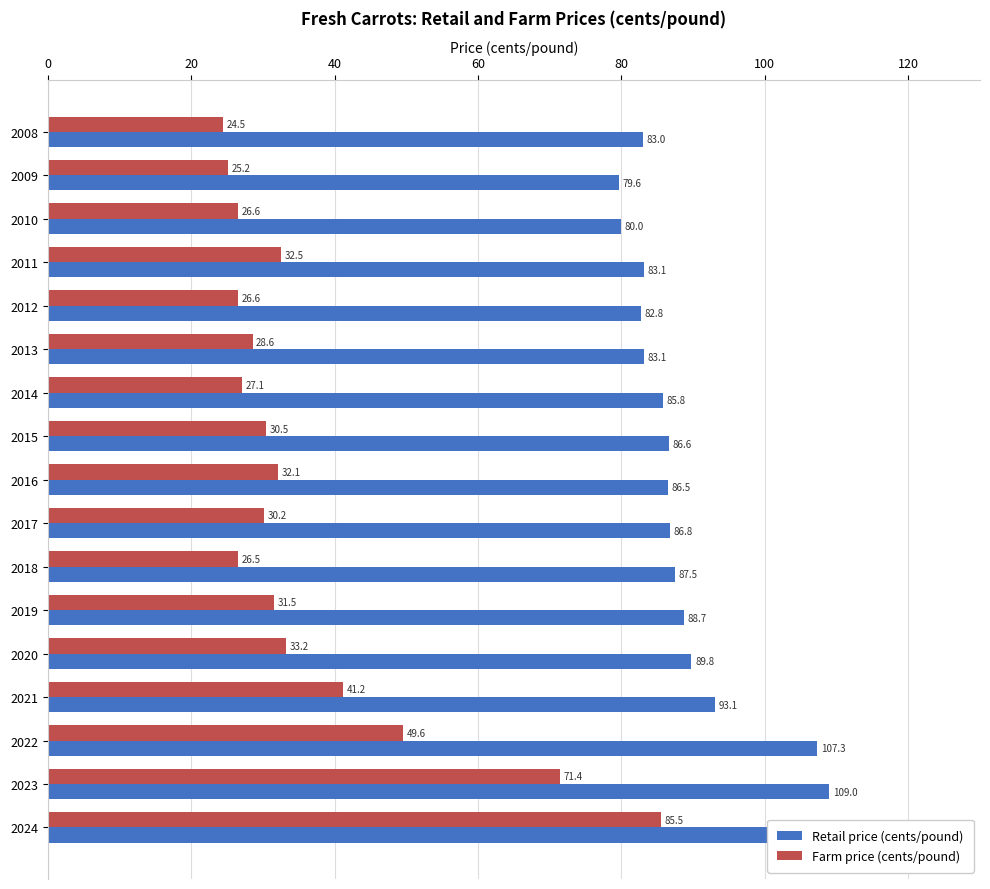

What is the difference between the maximum and minimum values in the Farm price (cents/pound) series?

61.0